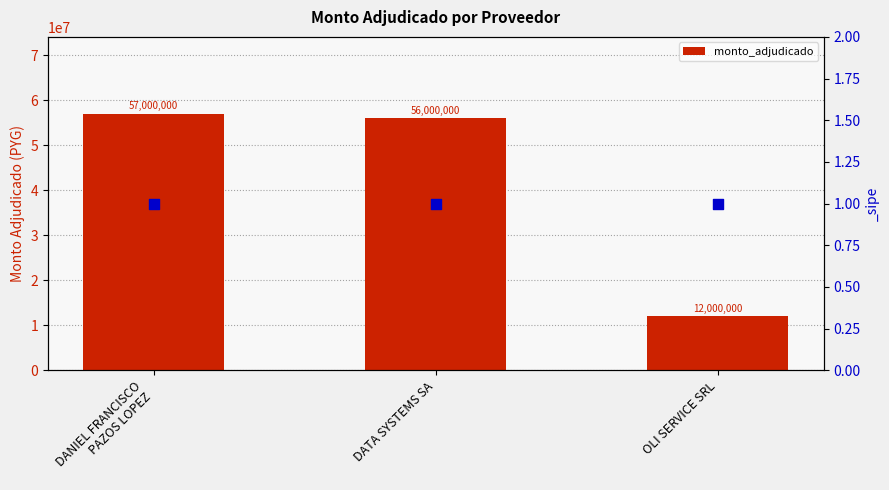

Between OLI SERVICE SRL and DANIEL FRANCISCO
PAZOS LOPEZ, which is larger?

DANIEL FRANCISCO
PAZOS LOPEZ